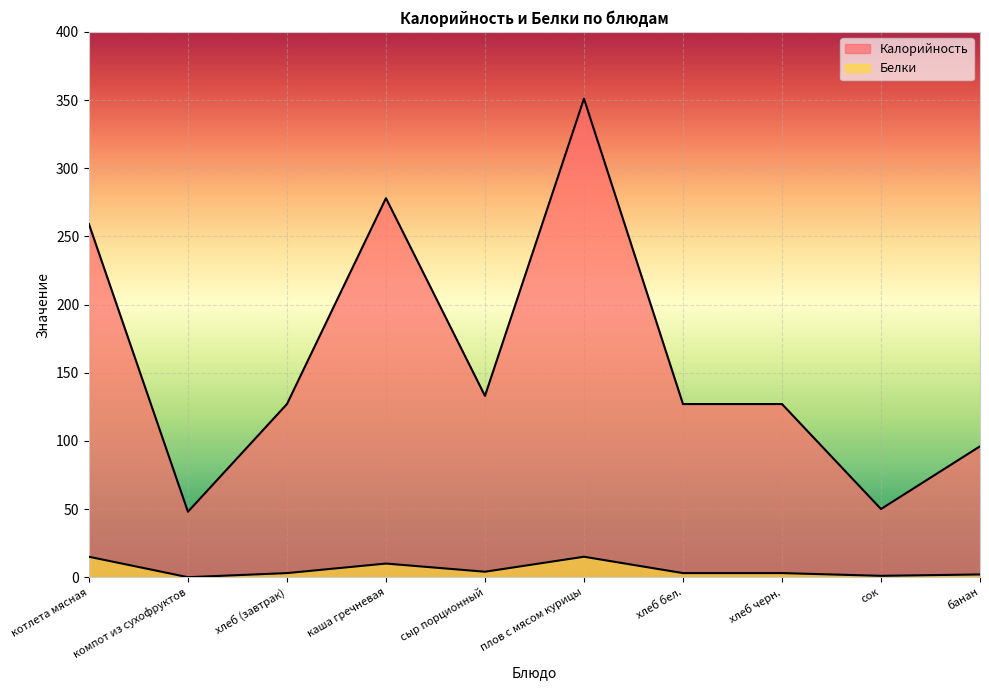

How many distinct data groups are displayed?

2